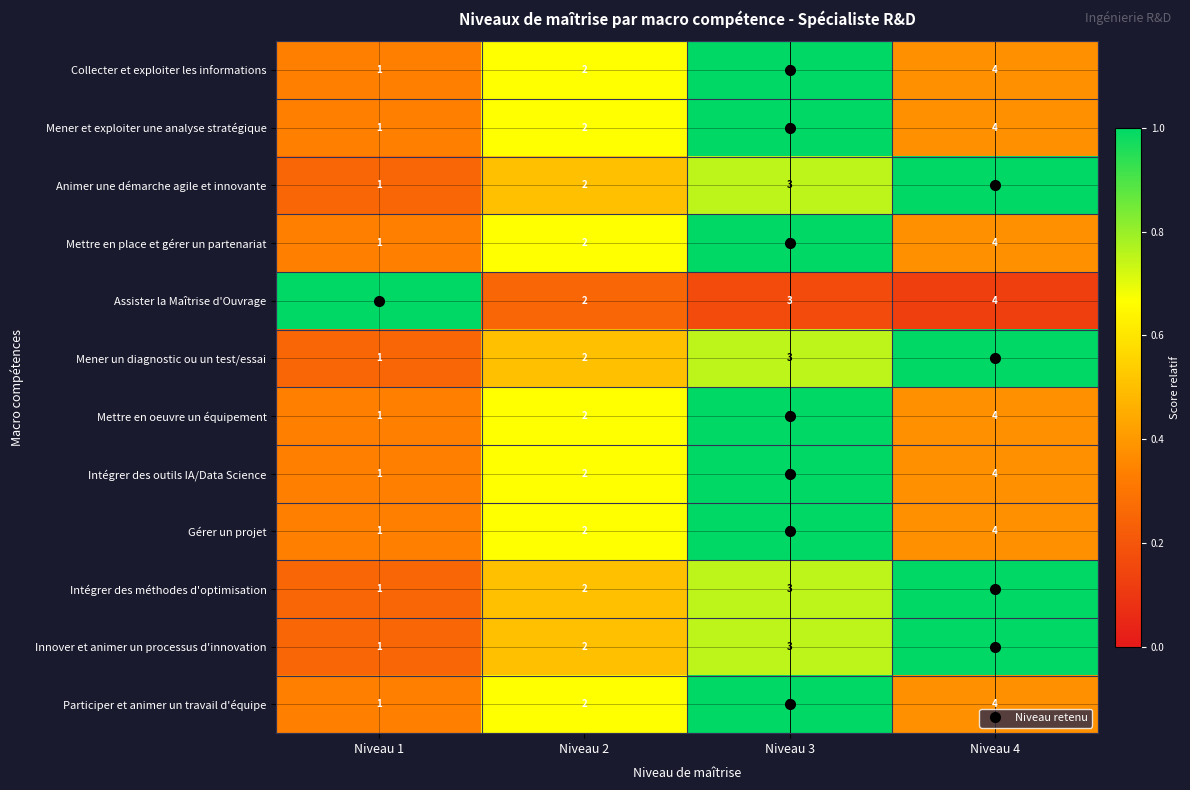

What is the sum of the Mener un diagnostic ou un test/essai values at Niveau 1 and Niveau 3?

4